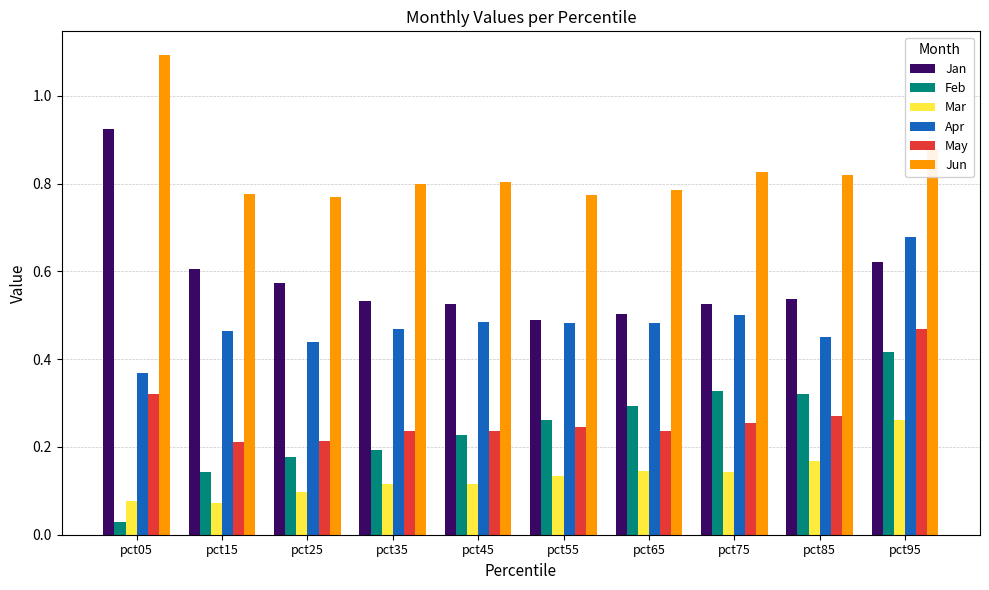

Between pct05 and pct25, which series saw the biggest shift?

Jan